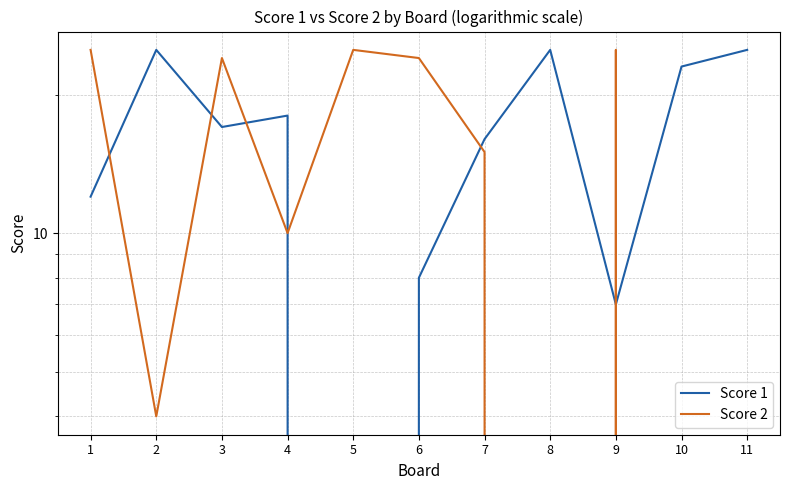

What is the spread (max minus min) of values at 9?

18